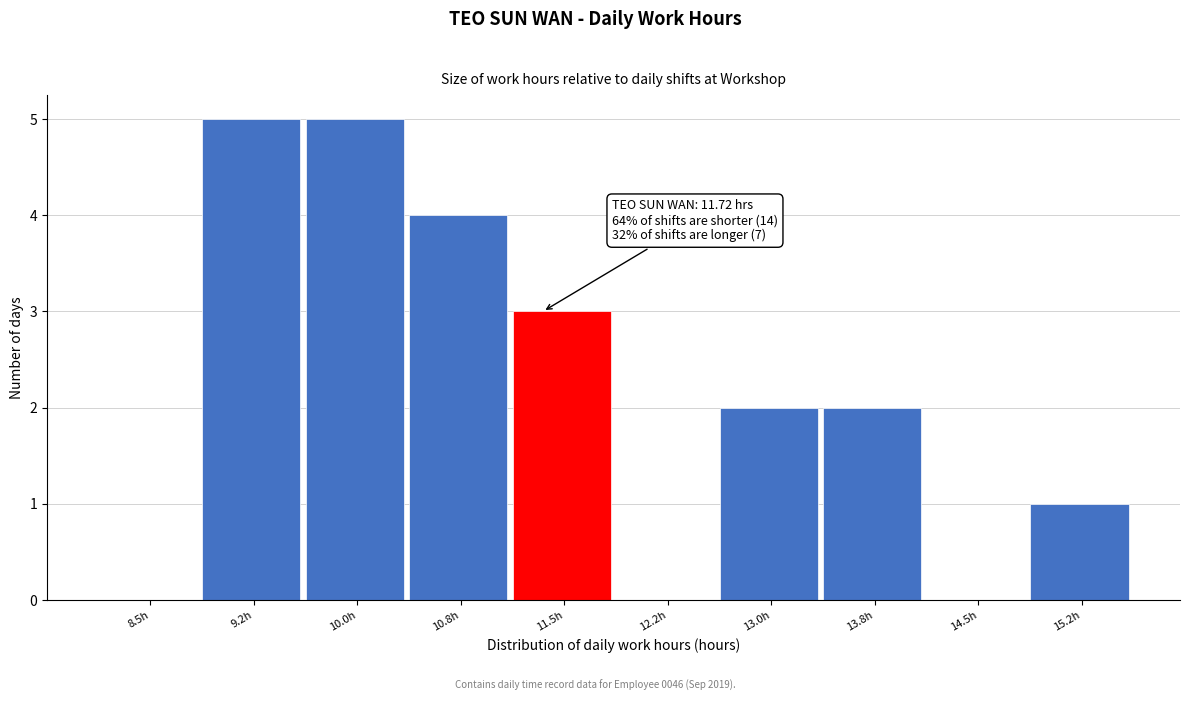

Reading left to right, extract all data points from this chart.

8.5h=0	9.2h=5	10.0h=5	10.8h=4	11.5h=3	12.2h=0	13.0h=2	13.8h=2	14.5h=0	15.2h=1